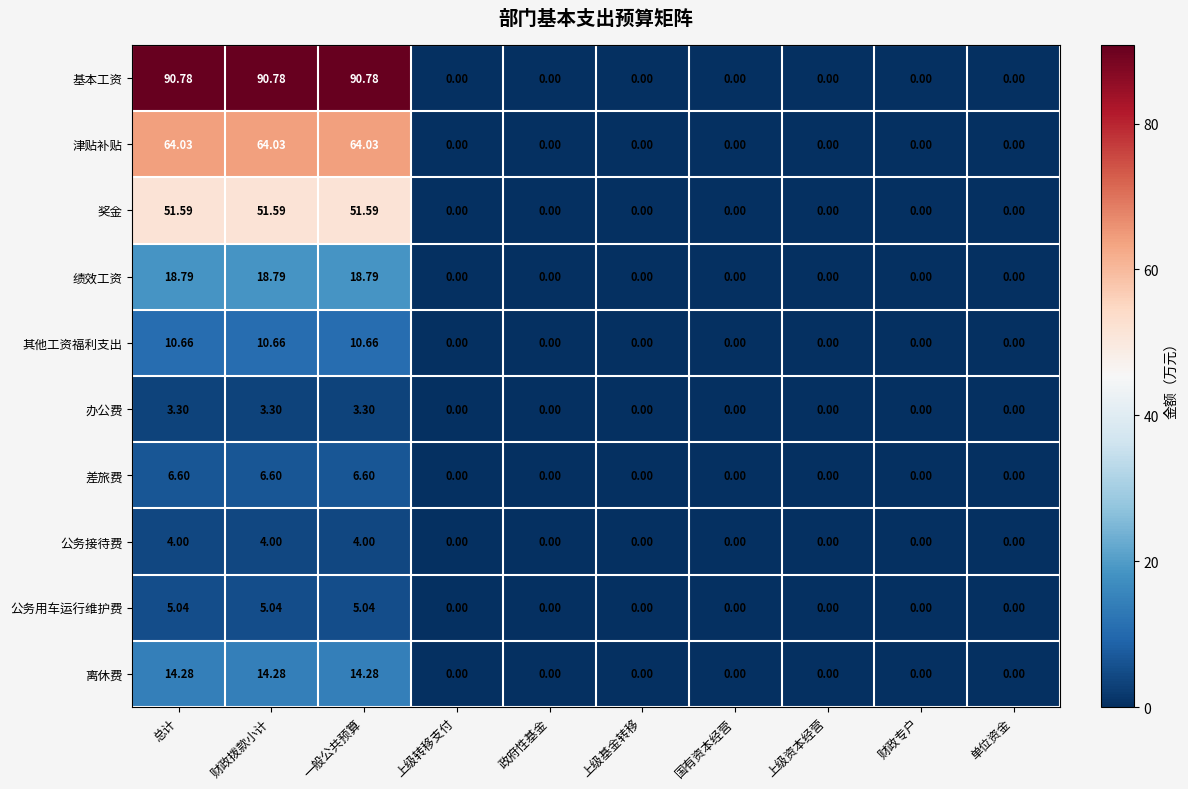

At how many categories does at least one series exceed 51?

3